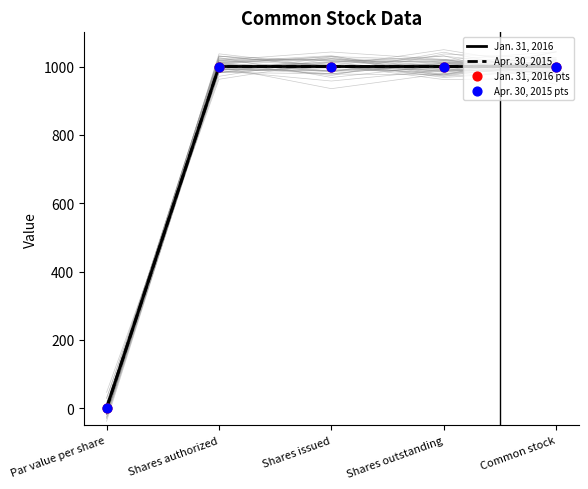

What is the total value across all series at Shares authorized?

4000.0